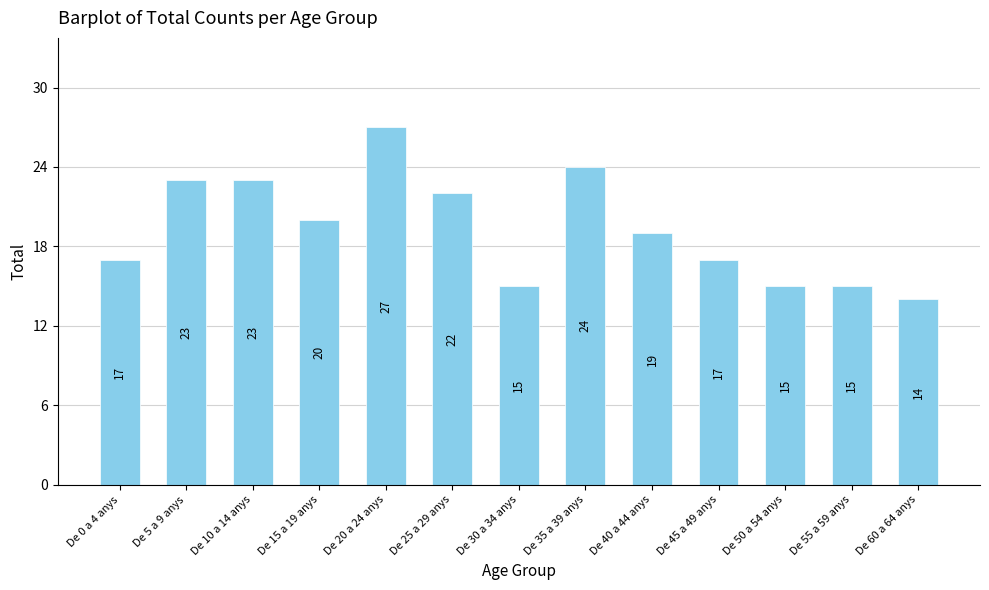

What is the minimum value shown in the chart?

14